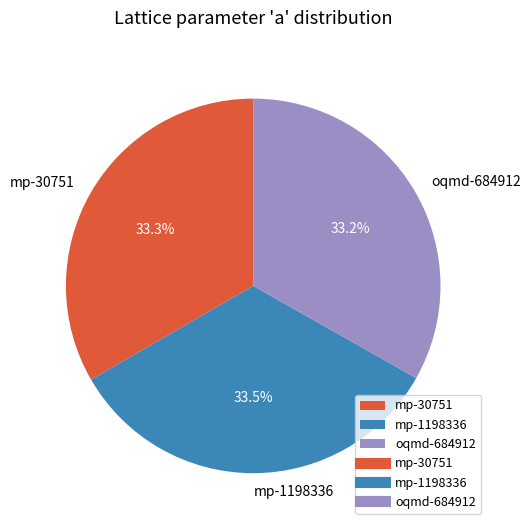

How much of the chart is everything except mp-30751?

66.7%